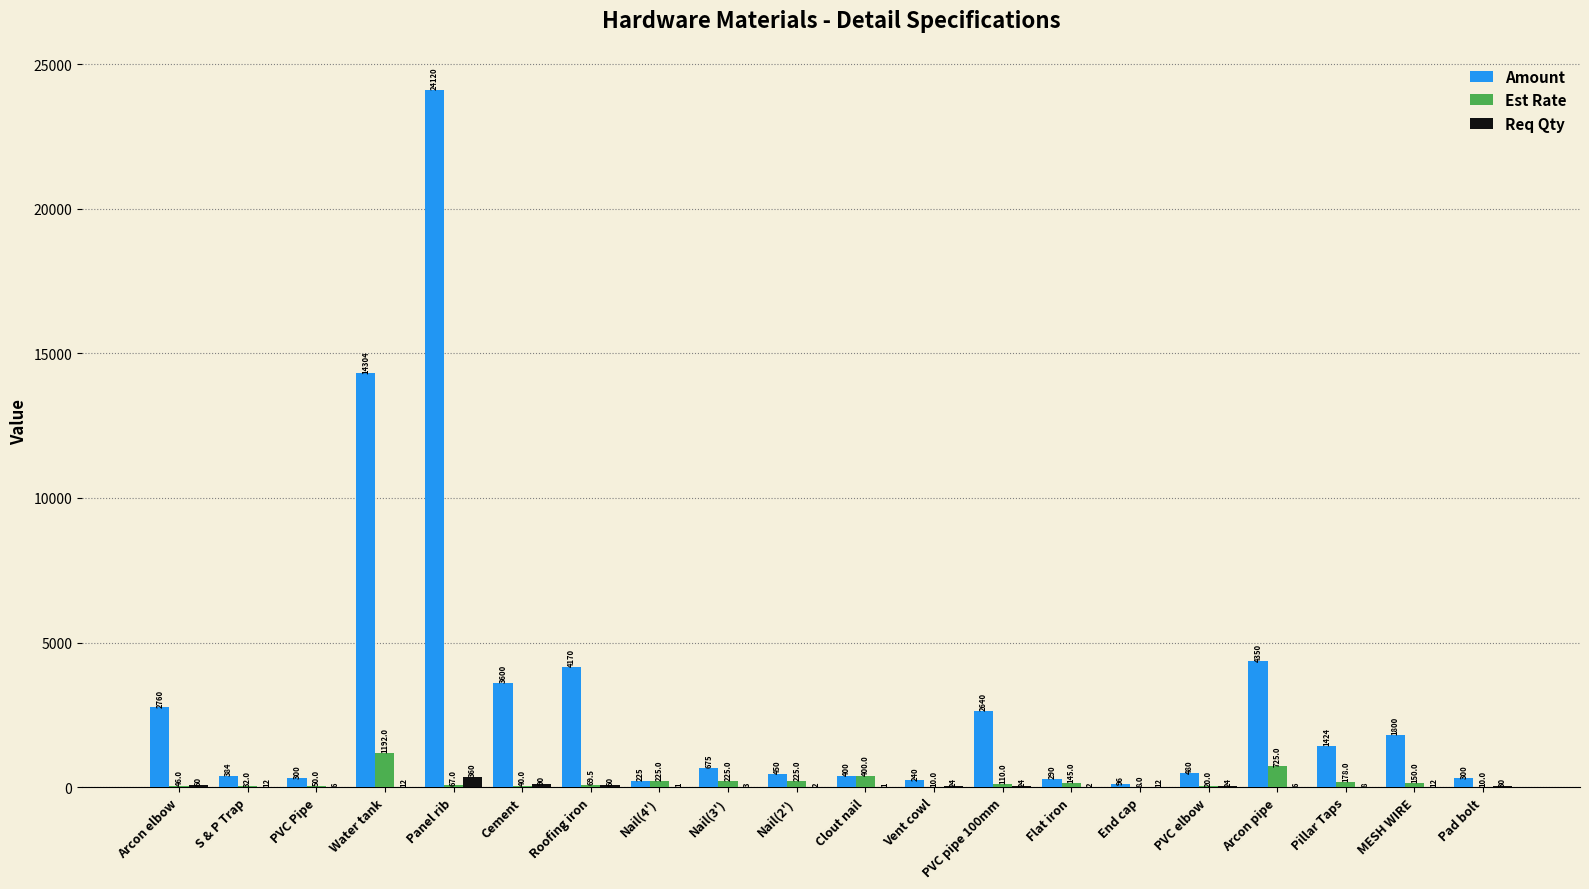

Which series changed the most between End cap and Arcon pipe?

Amount